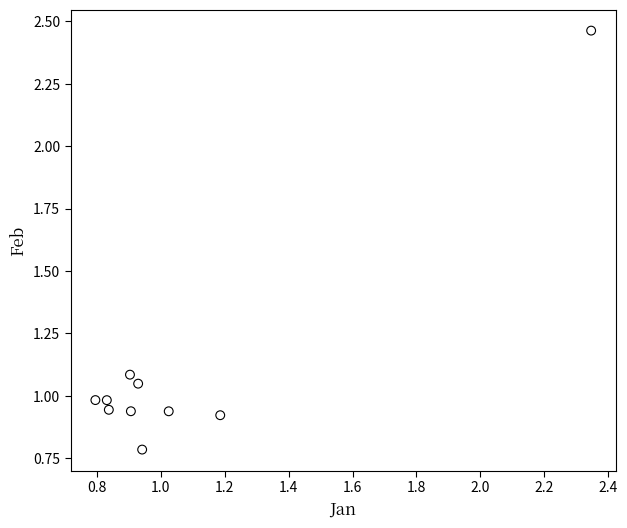

What is the range of Y values (max minus min)?

1.7